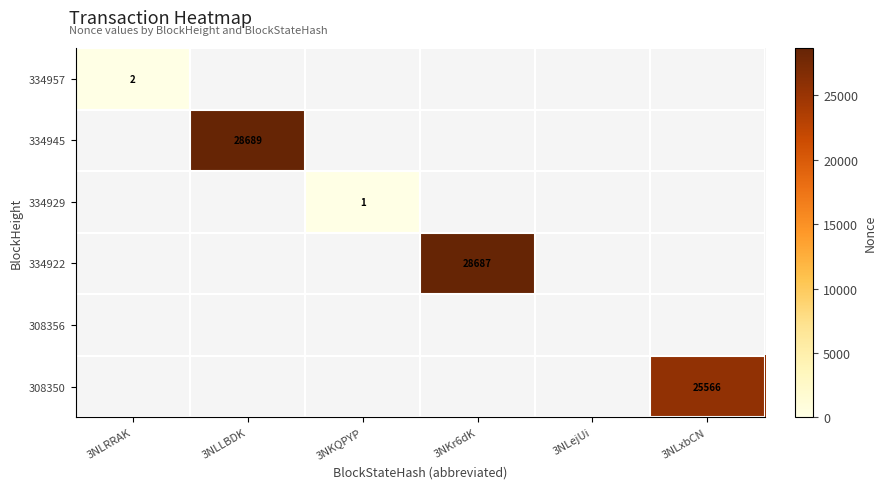

What is the smallest value displayed?

1.0